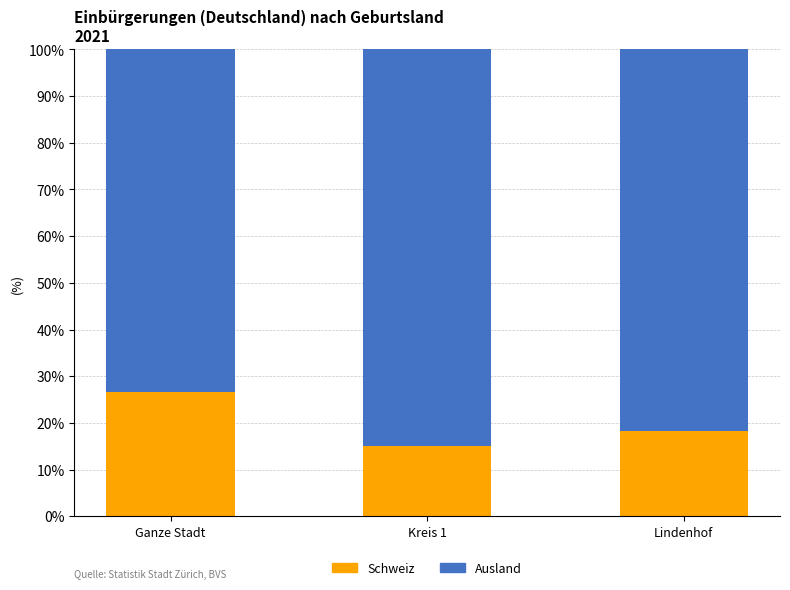

Which category has the highest value in the Schweiz series?

Ganze Stadt